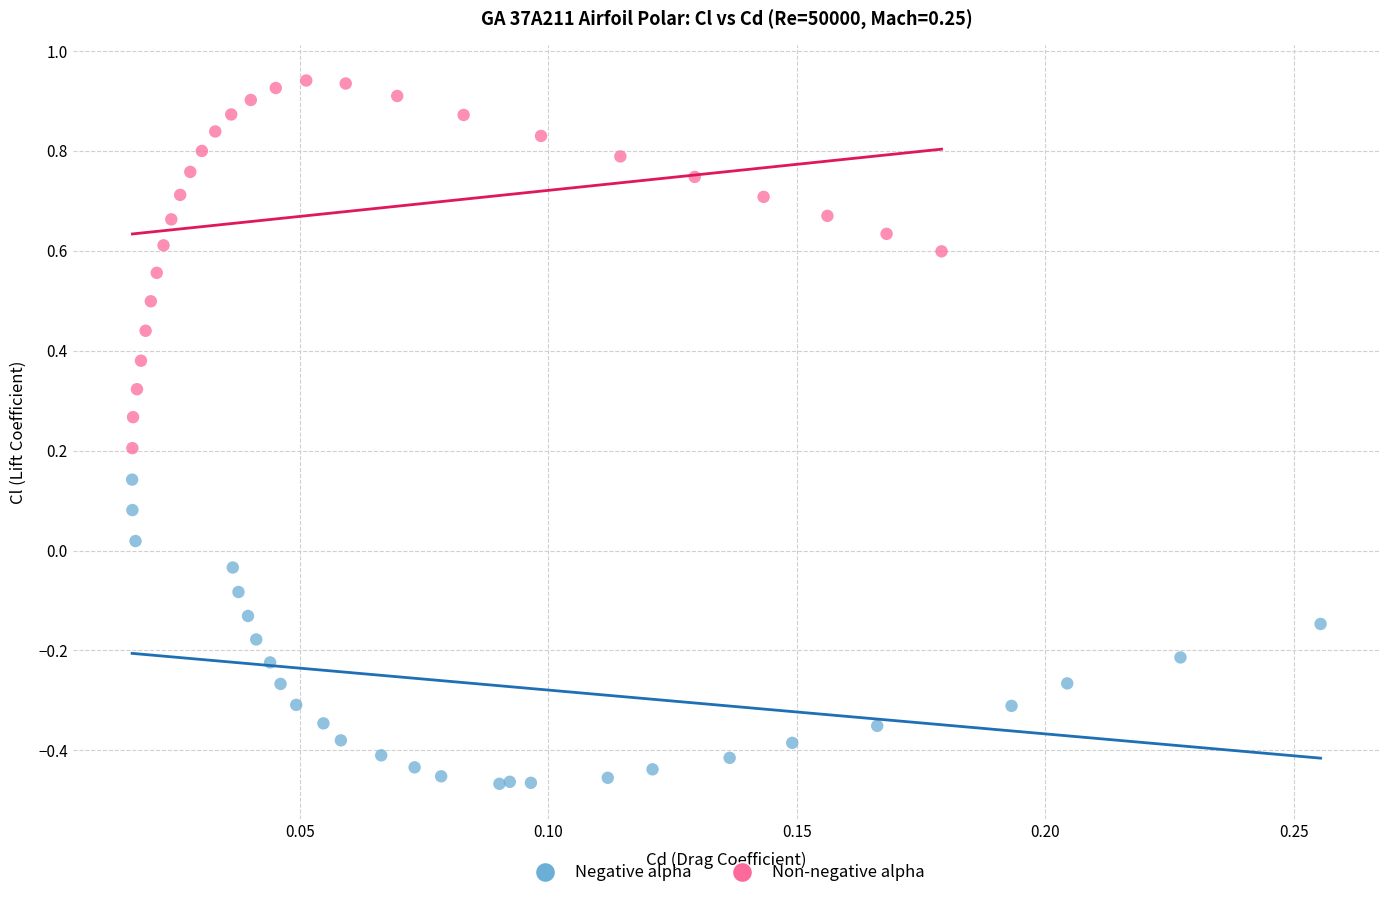

Which series reaches the minimum Y coordinate?

Negative alpha